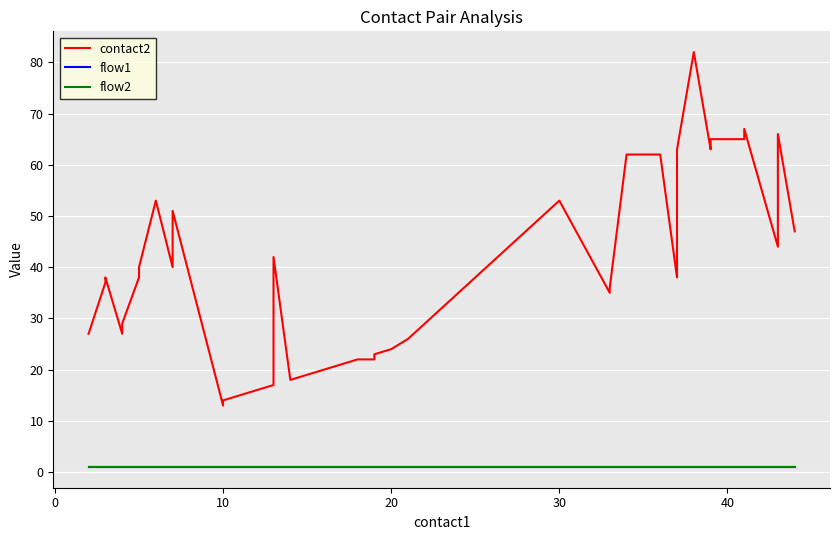

Which series has the widest spread of values?

contact2